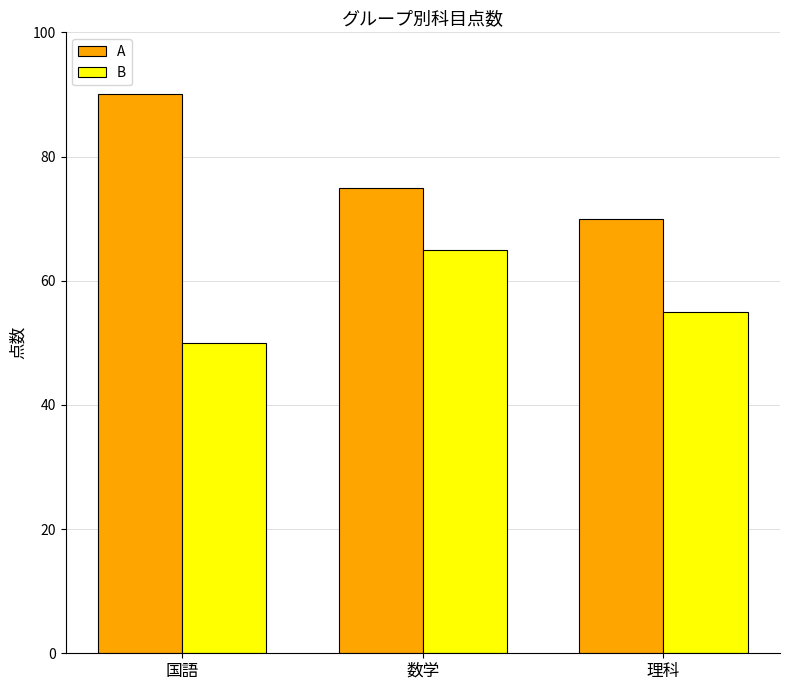

Rank the series at 国語 from highest to lowest value.

A, B